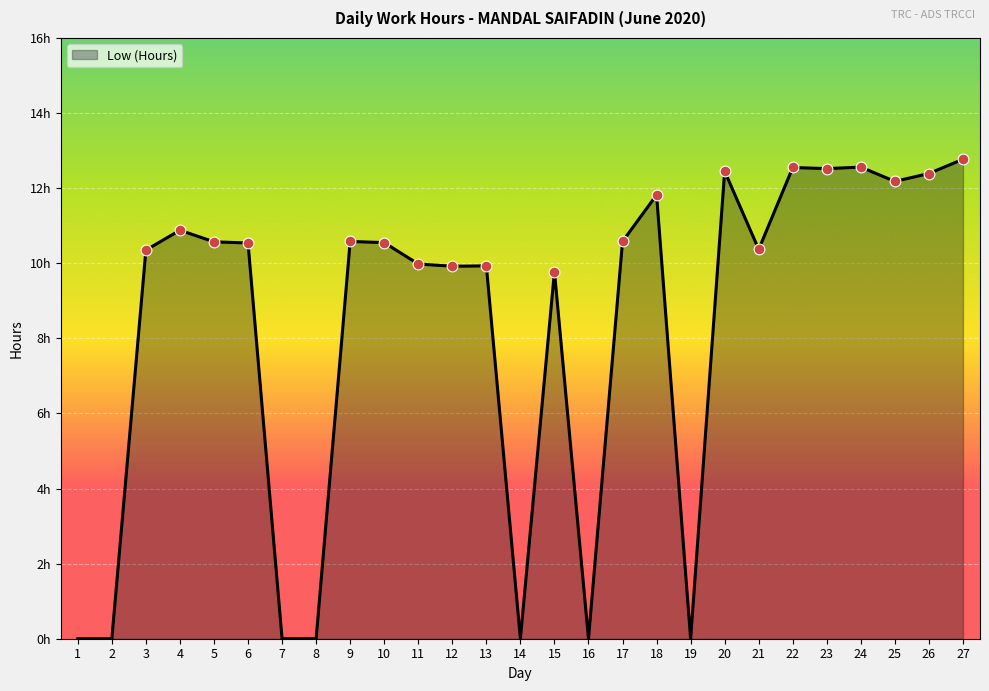

What is the change in value from 19 to 22?

+12.6